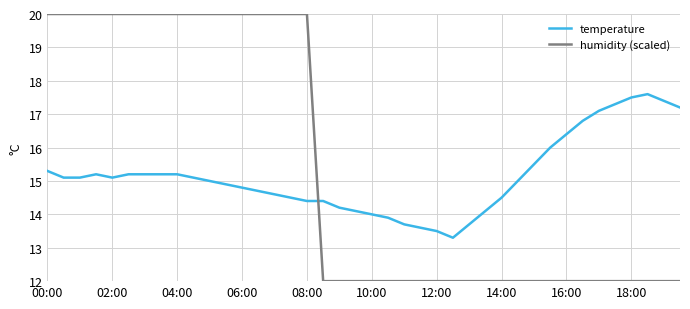

Which series has the widest spread of values?

humidity (scaled)